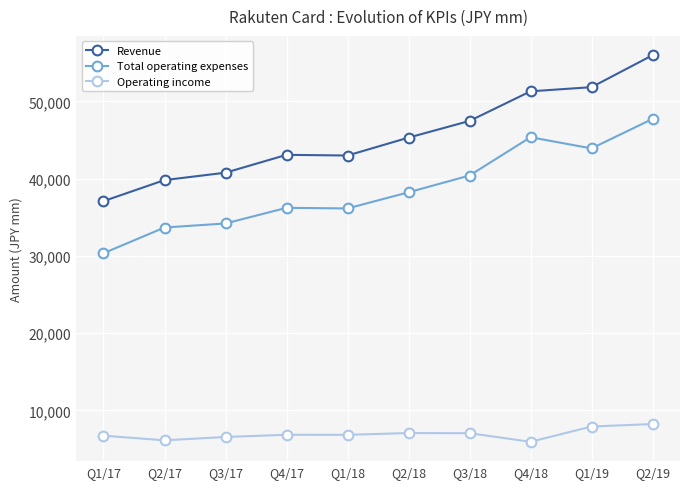

What are all the series names shown in the legend?

Revenue, Total operating expenses, Operating income